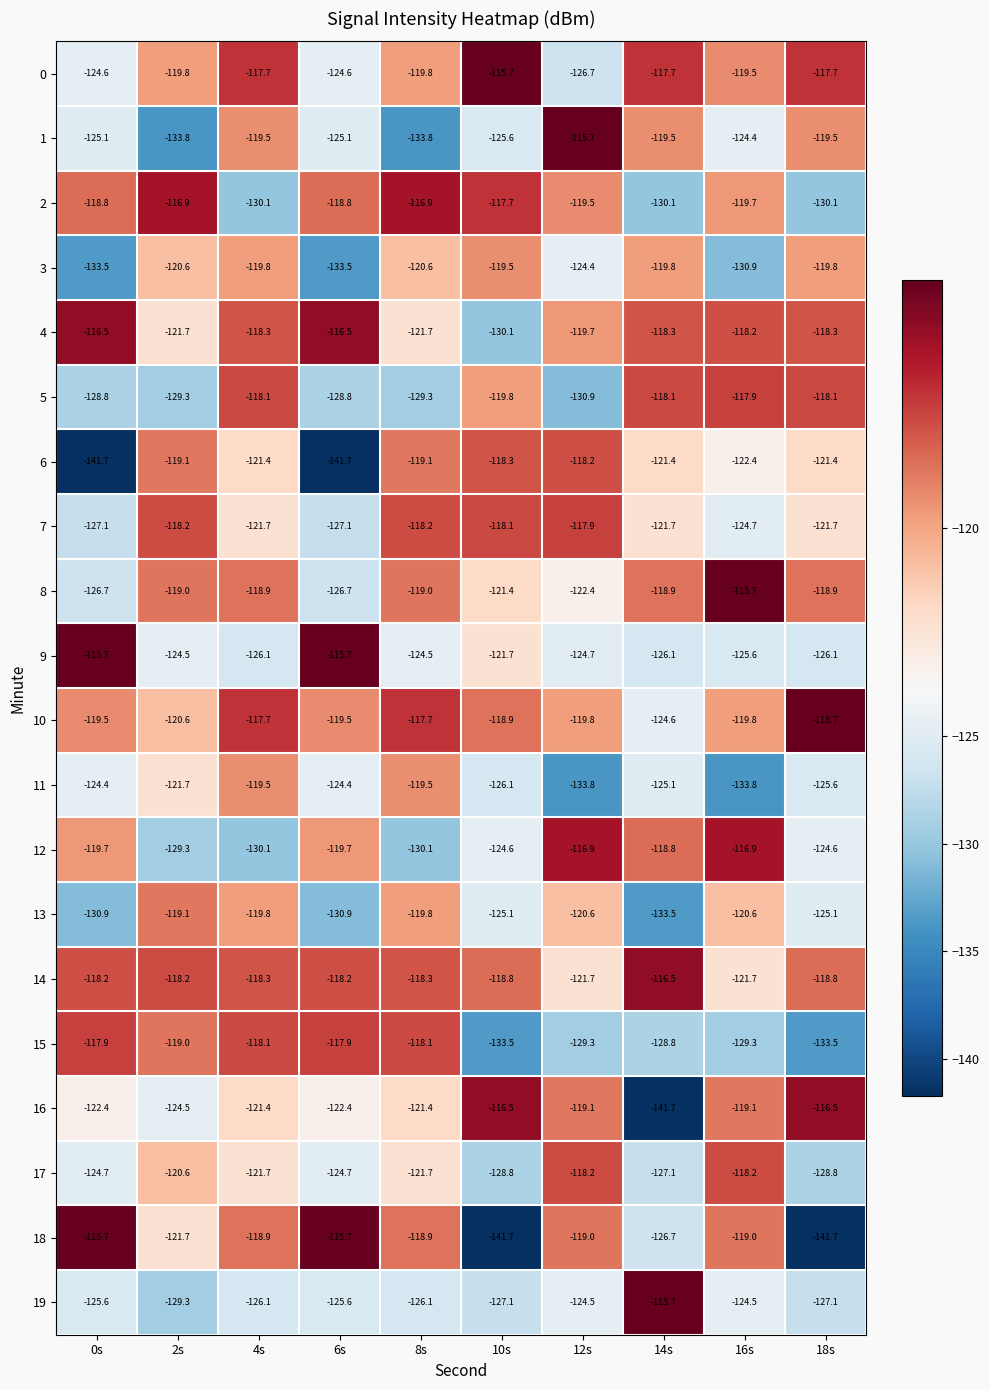

At which category is the sum across all series the highest?

4s